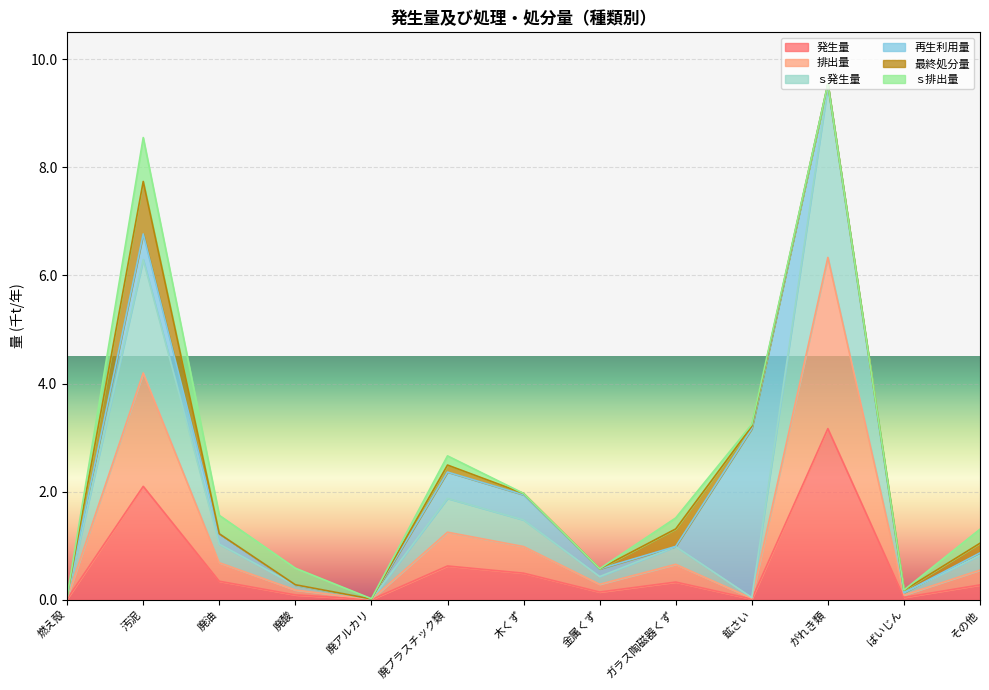

True or false: 排出量 and ｓ発生量 cross at least once.

False